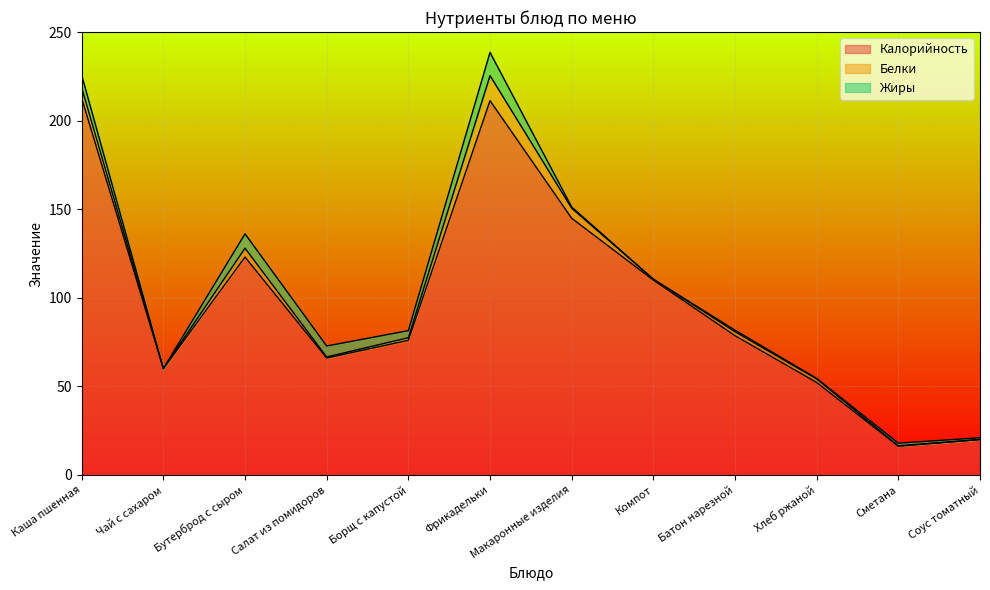

True or false: Жиры has more than 2 interior local peaks.

True